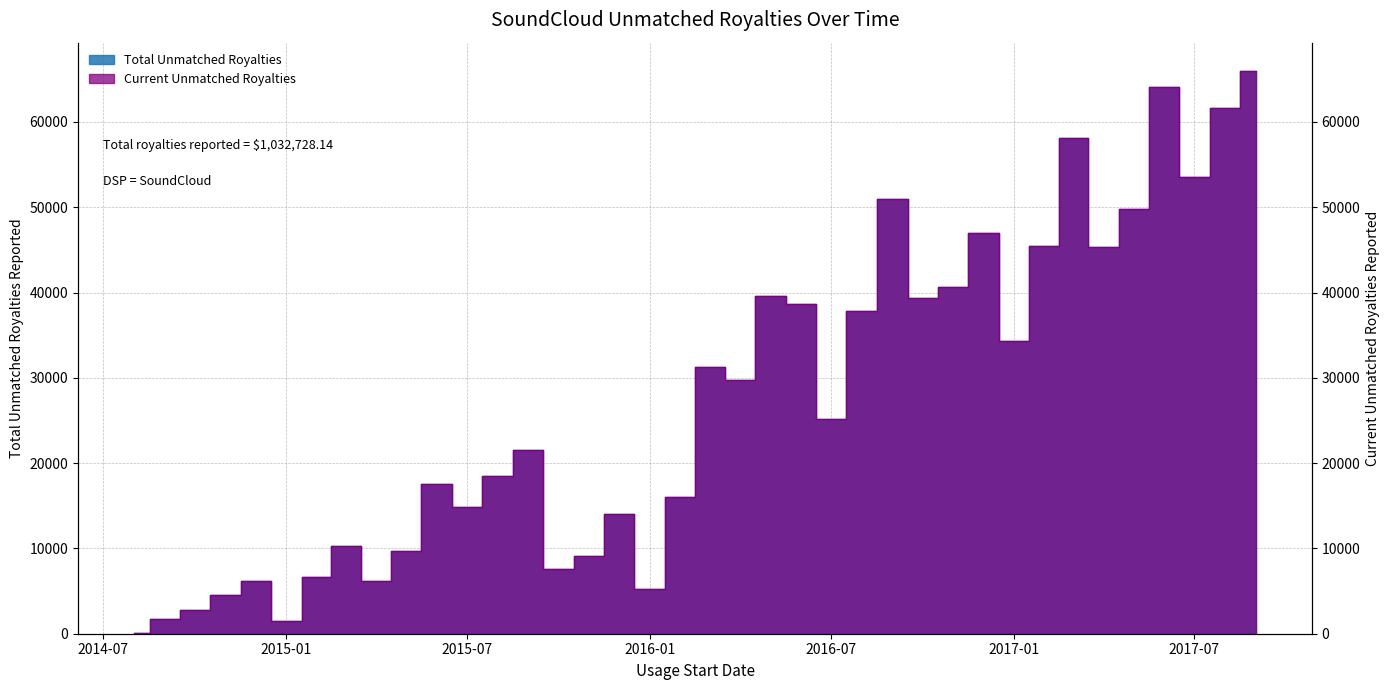

True or false: Current Unmatched Royalties and Total Unmatched Royalties cross at least once.

False